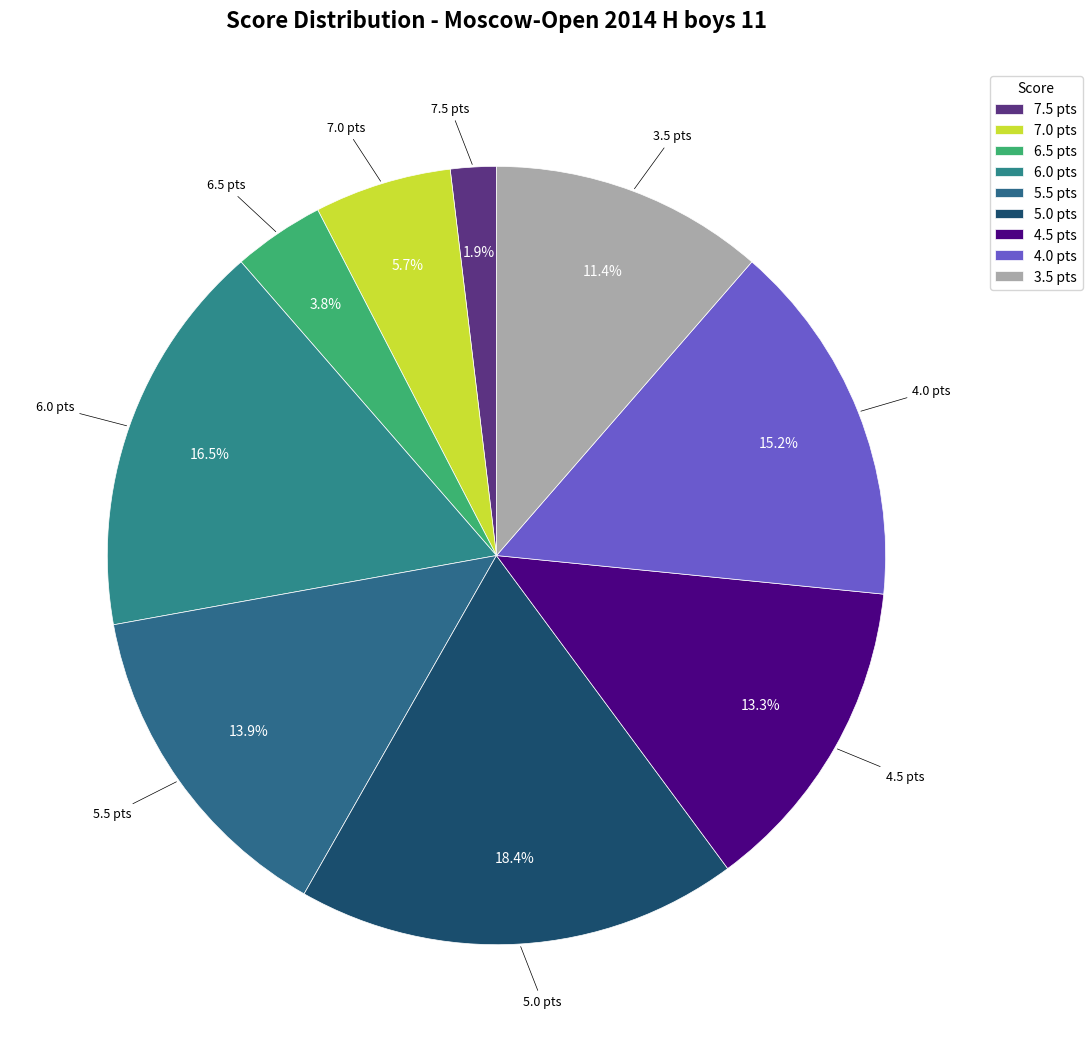

Which slice is the largest?

5.0